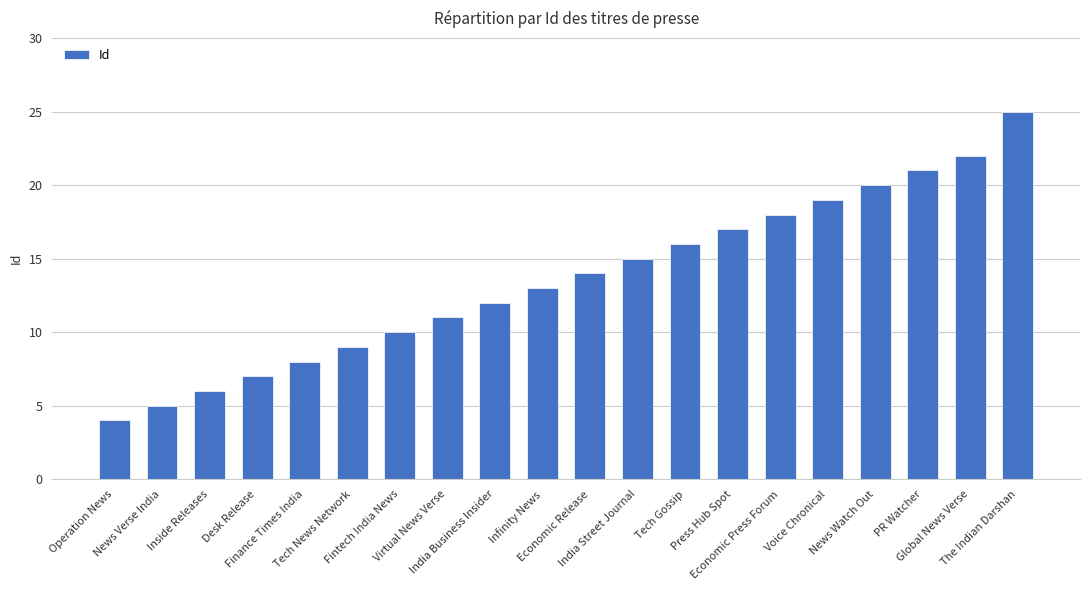

How many series are shown in this chart?

1